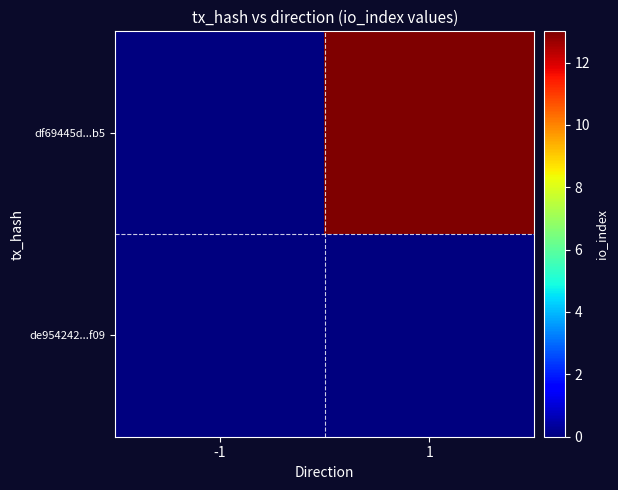

Which has a higher value, 1 or -1?

1